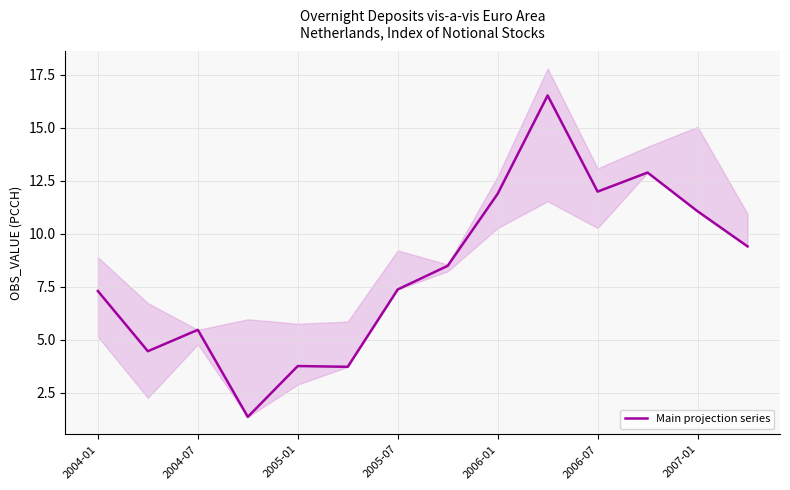

What is the maximum value for Main projection series?

16.5